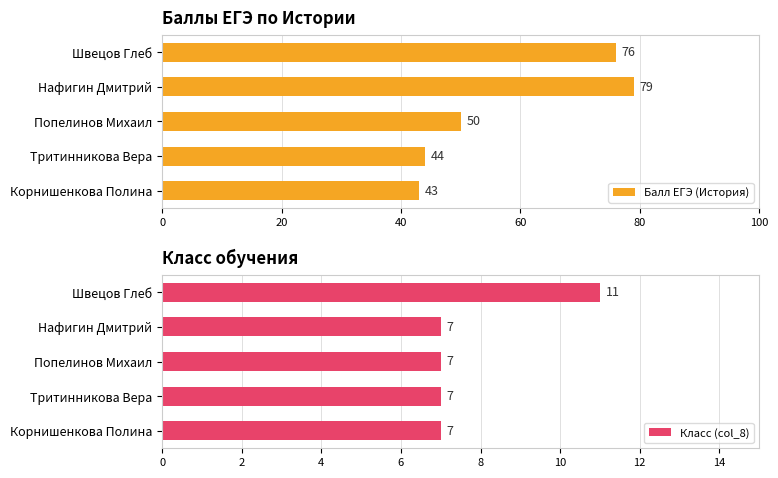

What value does the Класс (col_8) series have at Тритинникова Вера?

7